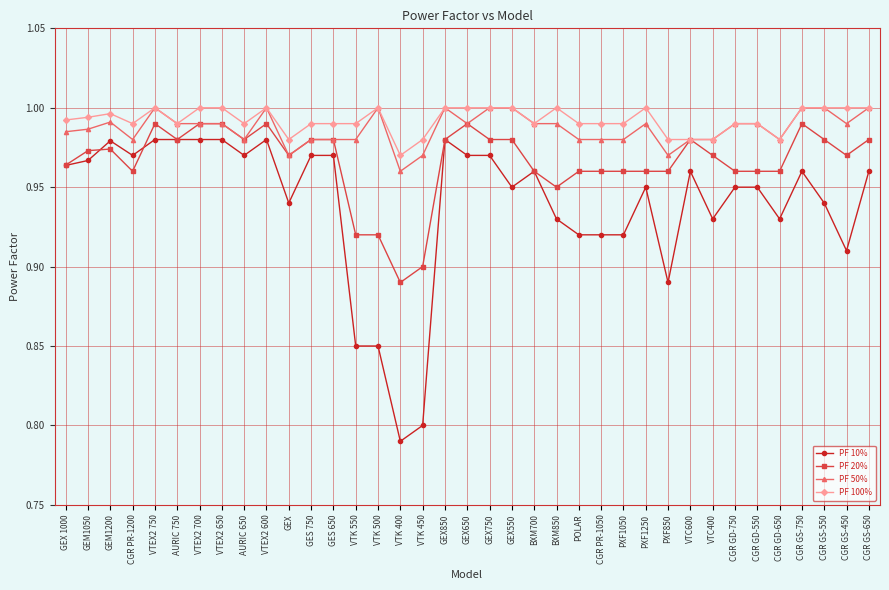

Which series has the largest range (max minus min)?

PF 10%